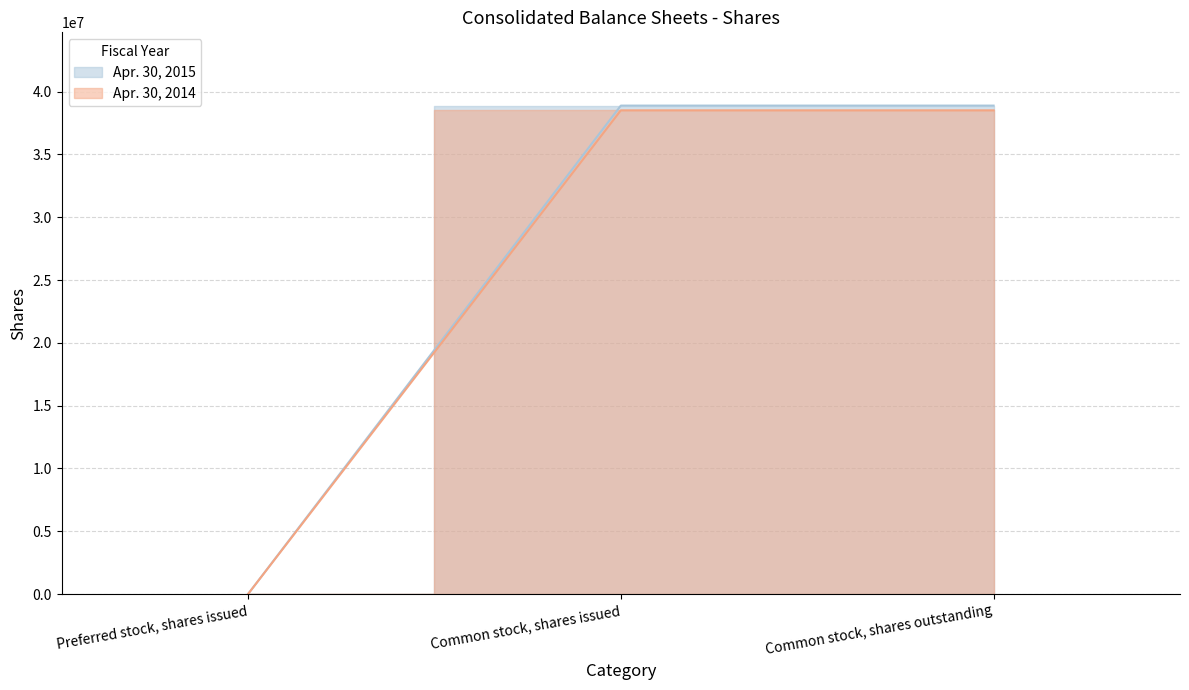

The Apr. 30, 2015 series shows 59026749 at Common stock, shares issued. True or false?

False